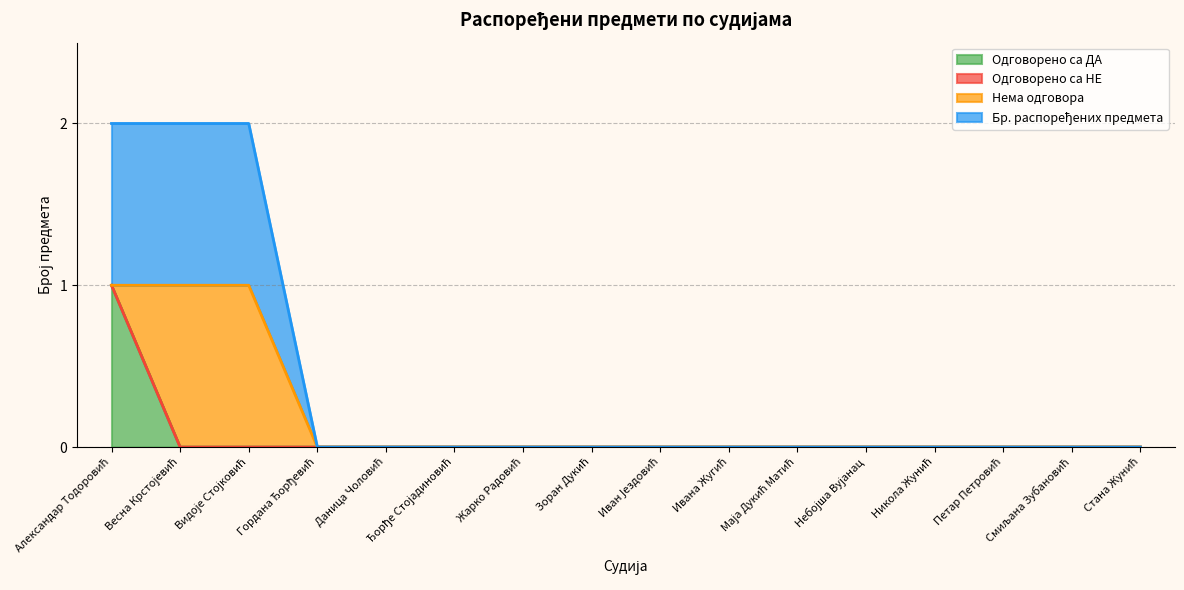

How many positive values does the Бр. распоређених предмета series have?

3